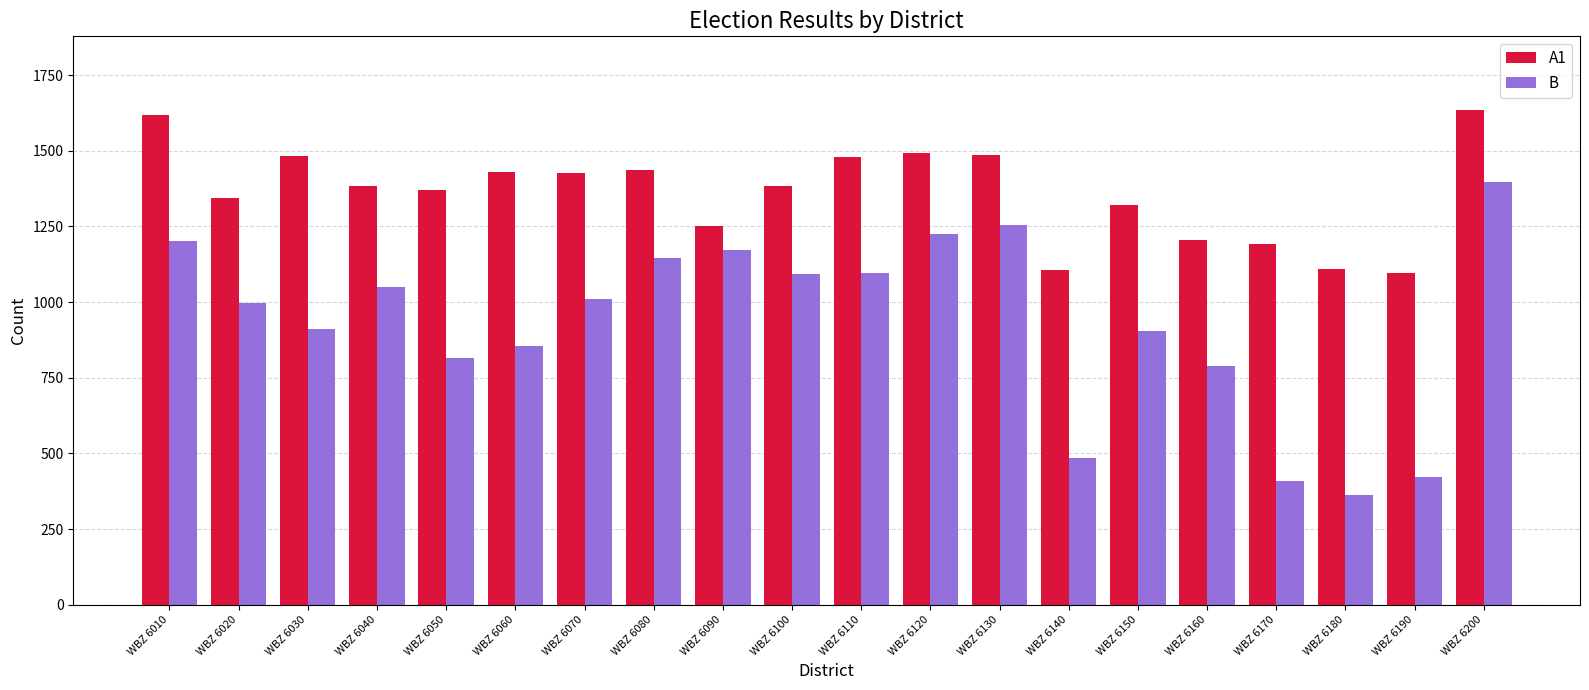

Which series has the widest spread of values?

B